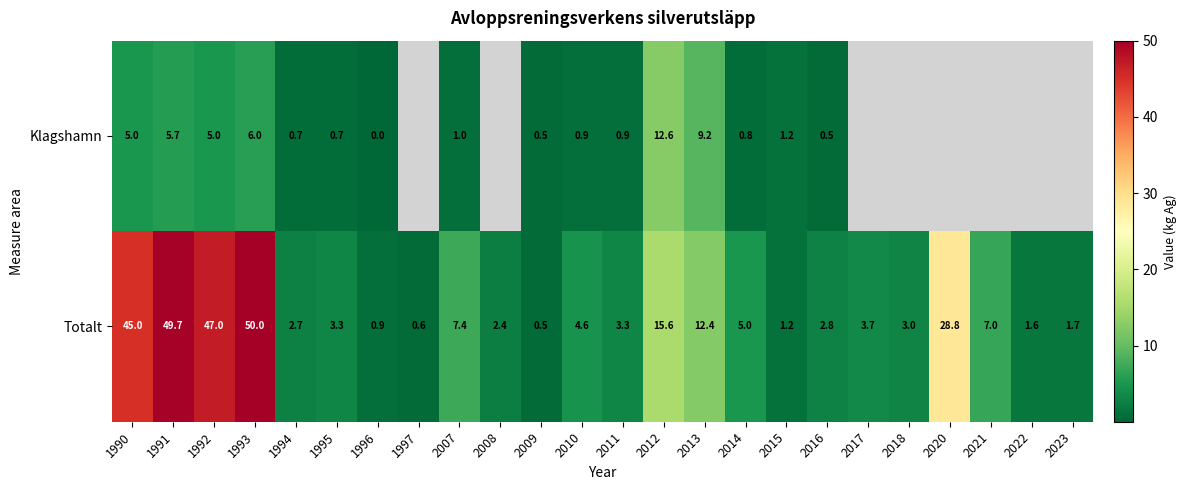

At which label is Totalt closest to 25?

2020